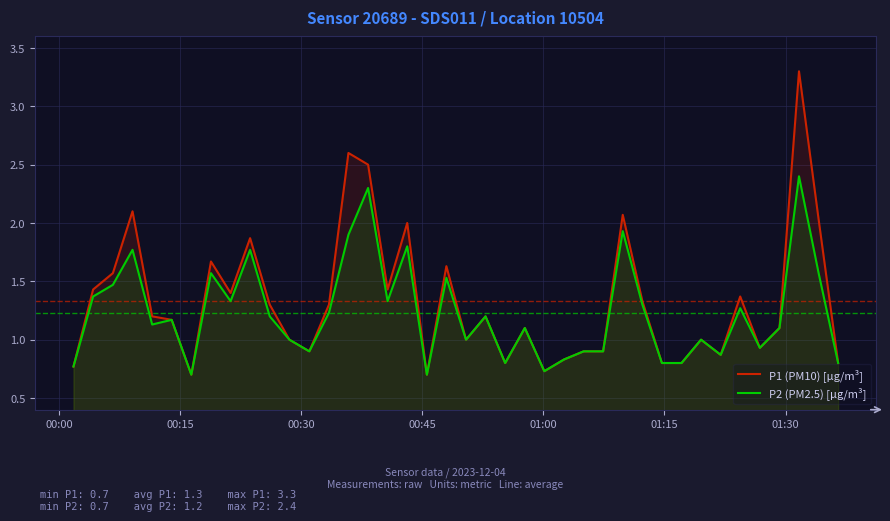

Rank the series by their average value, from lowest to highest.

P2 (PM2.5) [µg/m³], P1 (PM10) [µg/m³]